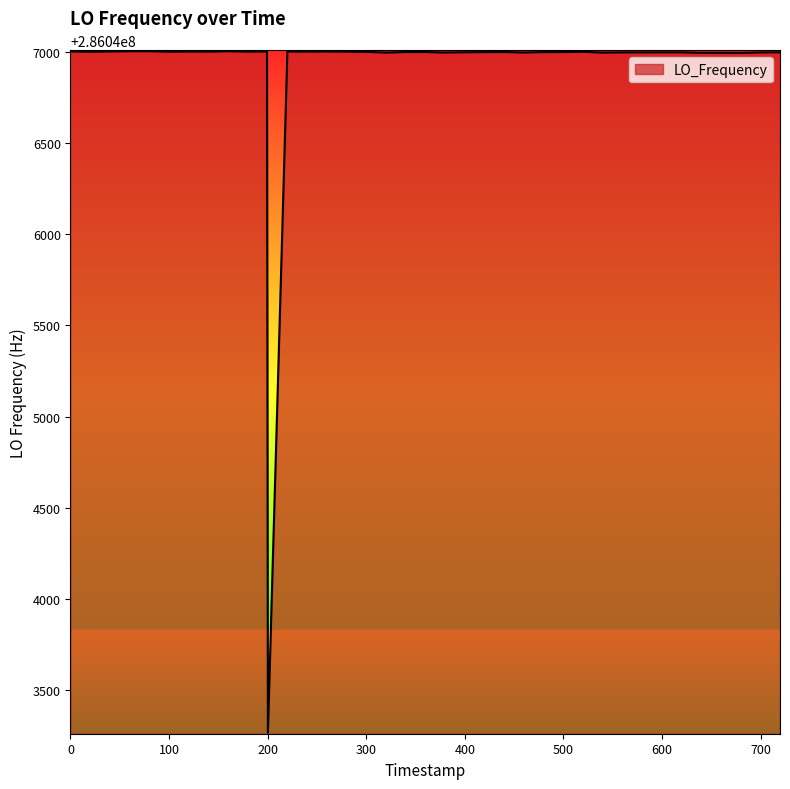

What is the greatest value displayed?

286047004.2